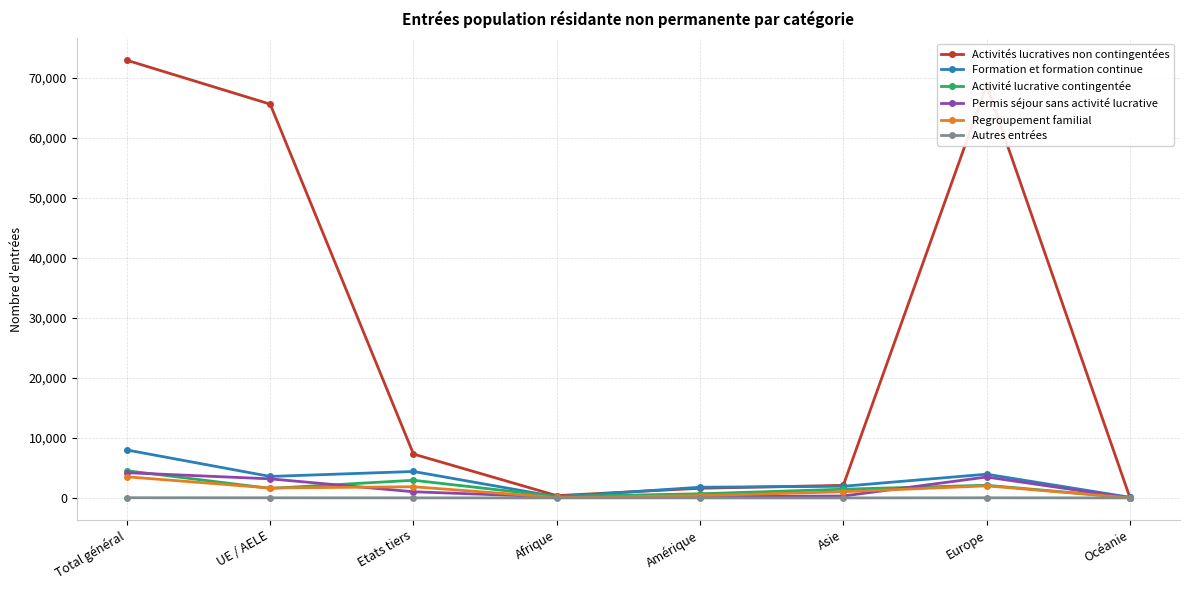

What is the label of the 2nd point from the left?

UE / AELE